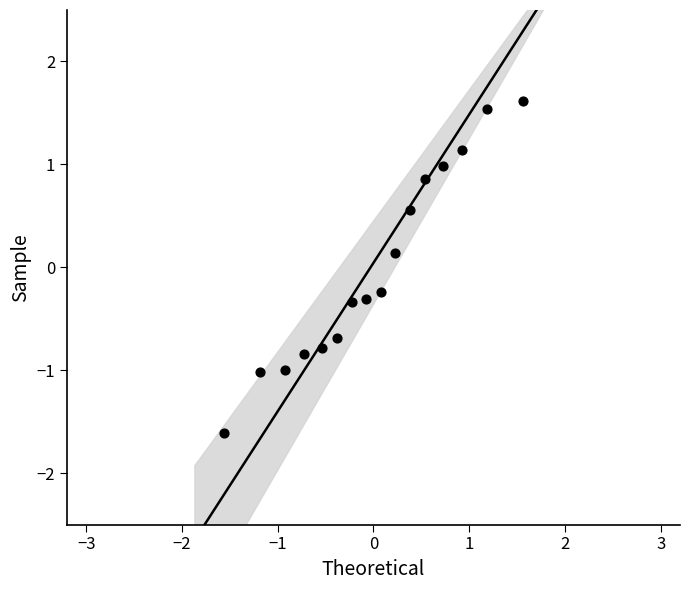

What is the range of X values (max minus min)?

3.1